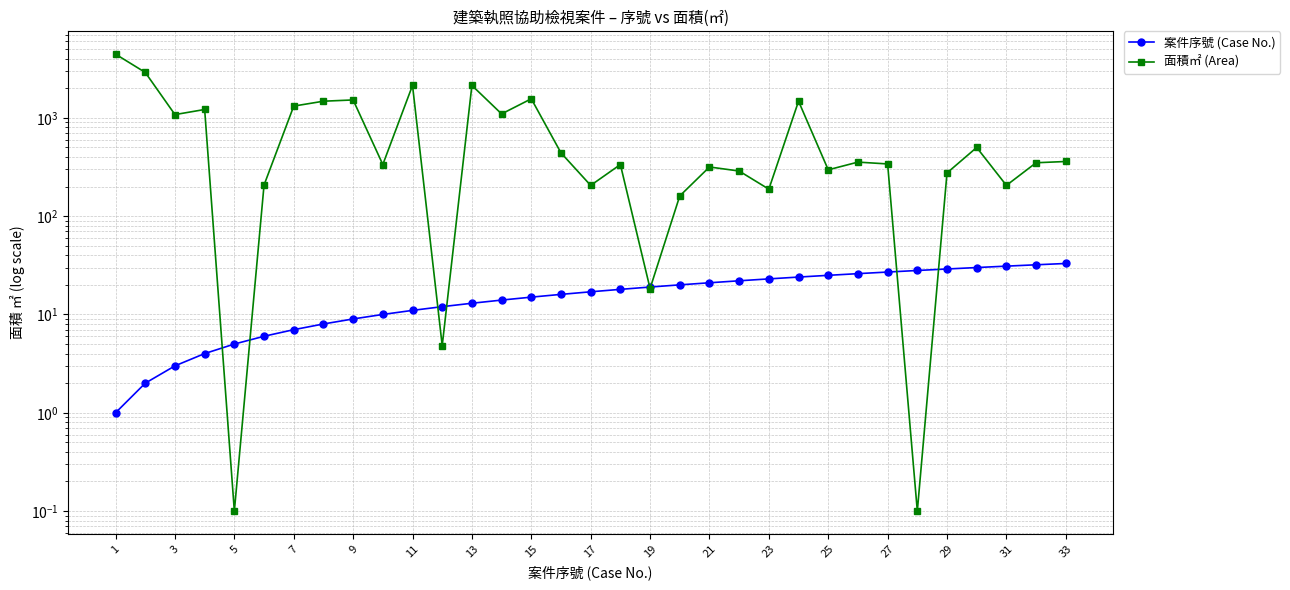

True or false: 面積㎡ (Area) and 案件序號 (Case No.) intersect in this chart.

True